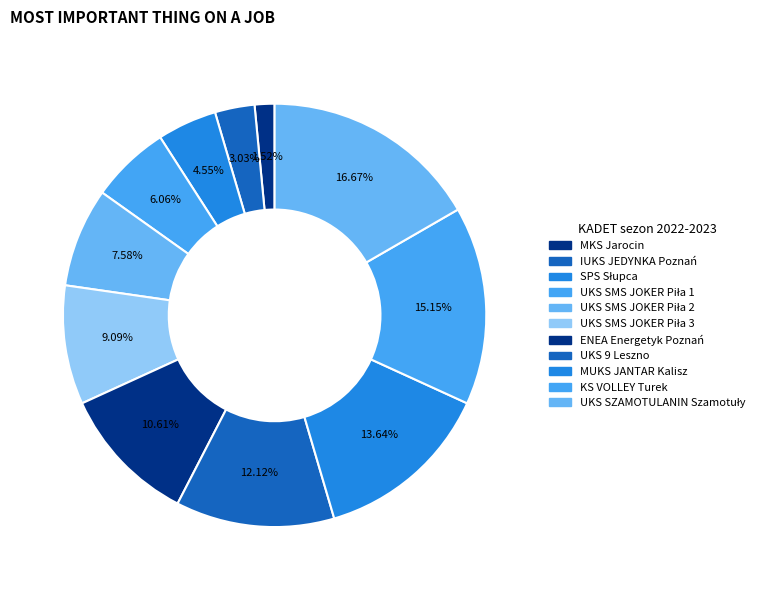

Rank the categories by value from highest to lowest.

UKS SZAMOTULANIN Szamotuły, KS VOLLEY Turek, MUKS JANTAR Kalisz, UKS 9 Leszno, ENEA Energetyk Poznań, UKS SMS JOKER Piła 3, UKS SMS JOKER Piła 2, UKS SMS JOKER Piła 1, SPS Słupca, IUKS JEDYNKA Poznań, MKS Jarocin